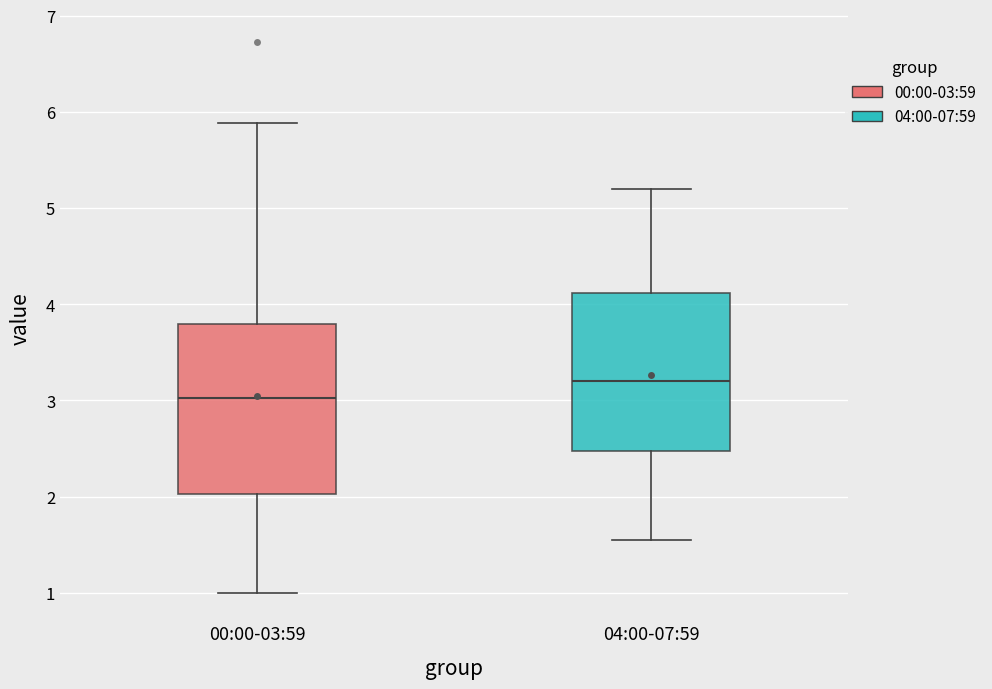

Comparing the boxes themselves (not the whiskers), which one is the tallest?

00:00-03:59